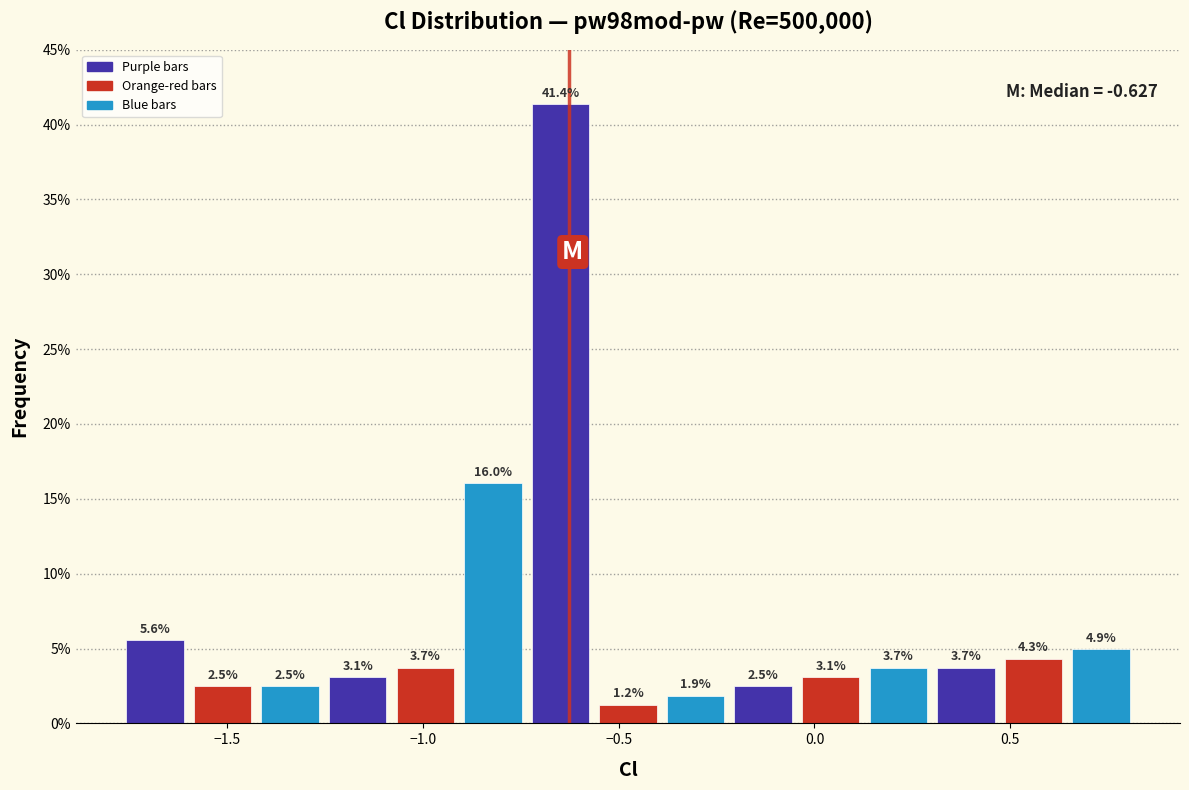

Read against the x-axis, roughly where is the centre of the tallest bar?

-0.65